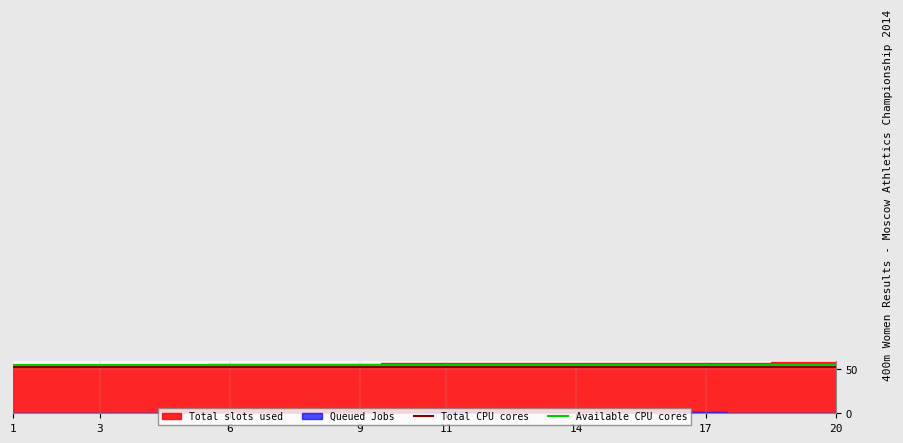

What is the sum of all Available CPU cores values?

1103.2